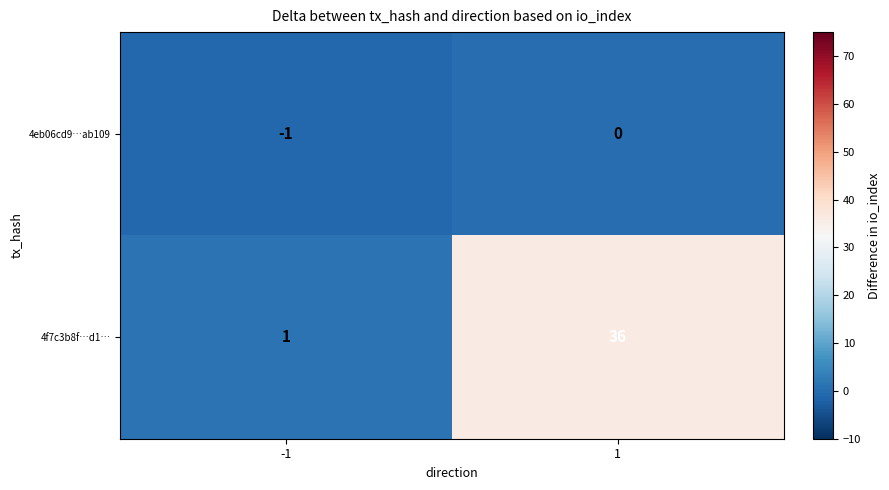

At which category is the sum across all series the highest?

1